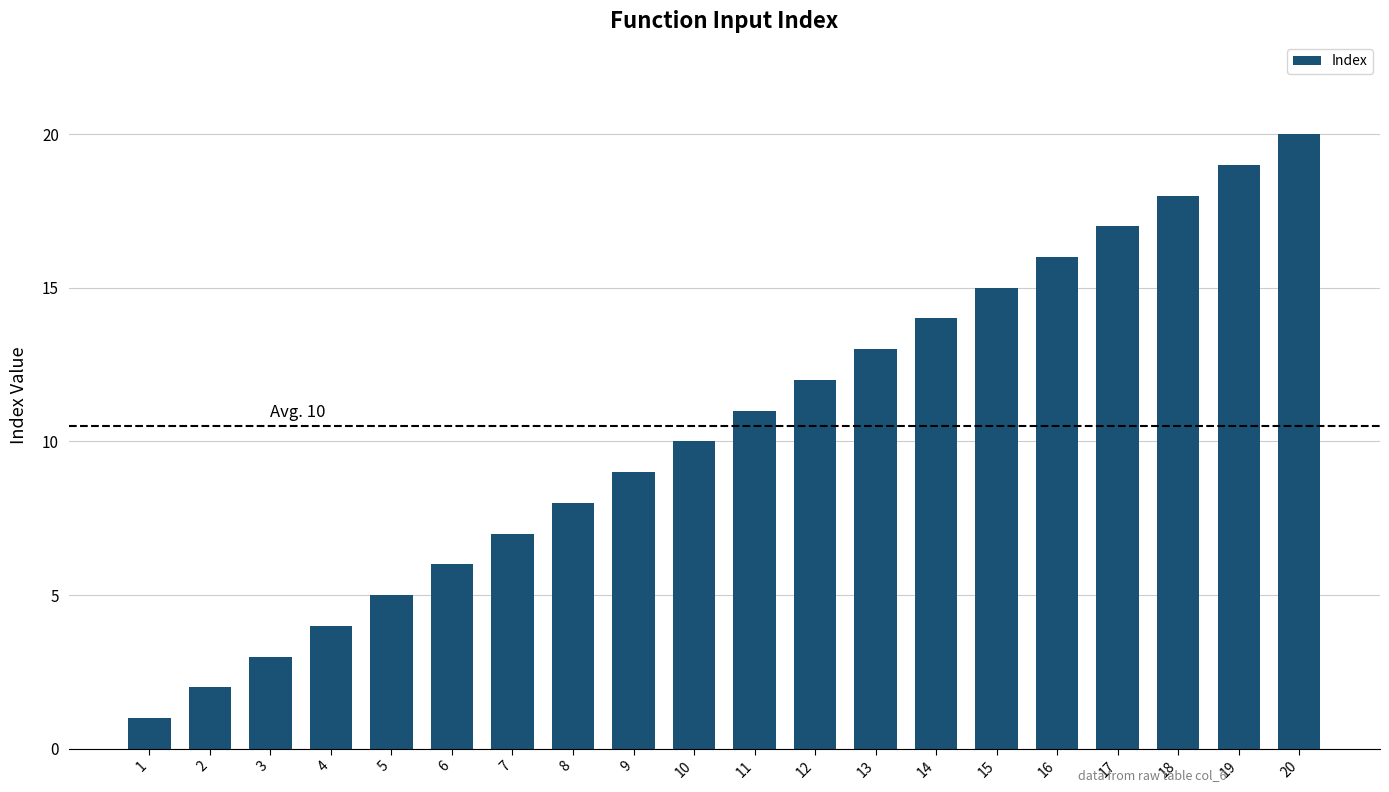

How many data points are less than 11?

10